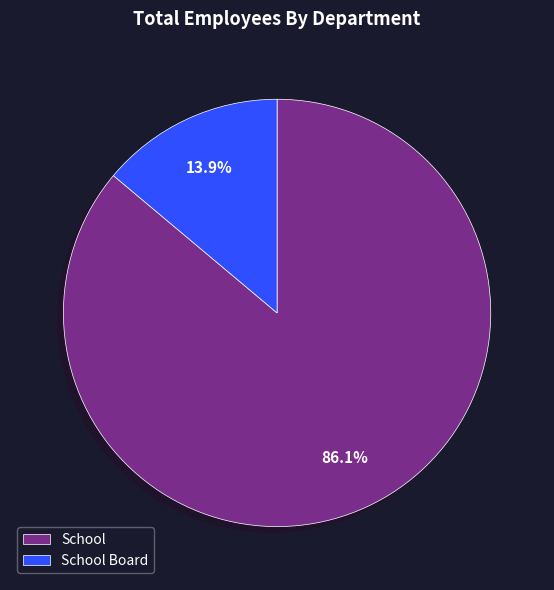

Which has a higher value, School Board or School?

School